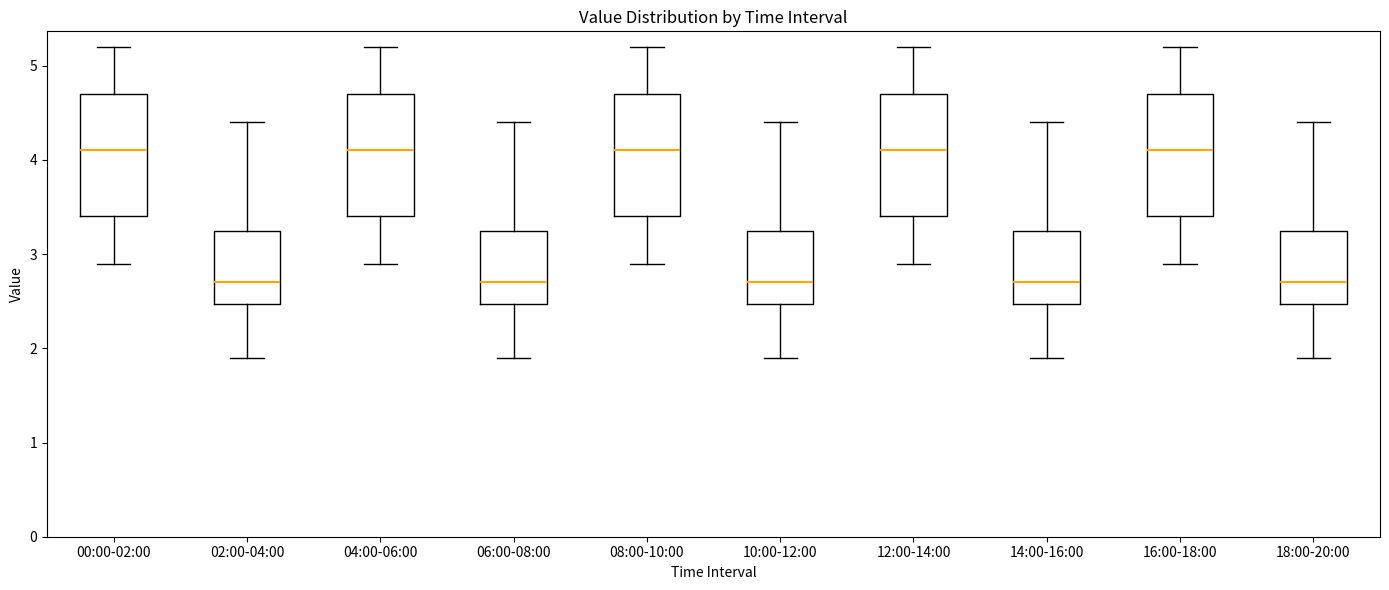

Reading left to right, read every box against the y-axis: the position of its median line, the range the box covers, and the ends of its whiskers. The values are not printed on the chart, so give them approximately, as read against the axis.

00:00-02:00: median 4.1, box 3.4 to 4.7, whiskers 2.9 to 5.2
02:00-04:00: median 2.7, box 2.5 to 3.3, whiskers 1.9 to 4.4
04:00-06:00: median 4.1, box 3.4 to 4.7, whiskers 2.9 to 5.2
06:00-08:00: median 2.7, box 2.5 to 3.3, whiskers 1.9 to 4.4
08:00-10:00: median 4.1, box 3.4 to 4.7, whiskers 2.9 to 5.2
10:00-12:00: median 2.7, box 2.5 to 3.3, whiskers 1.9 to 4.4
12:00-14:00: median 4.1, box 3.4 to 4.7, whiskers 2.9 to 5.2
14:00-16:00: median 2.7, box 2.5 to 3.3, whiskers 1.9 to 4.4
16:00-18:00: median 4.1, box 3.4 to 4.7, whiskers 2.9 to 5.2
18:00-20:00: median 2.7, box 2.5 to 3.3, whiskers 1.9 to 4.4